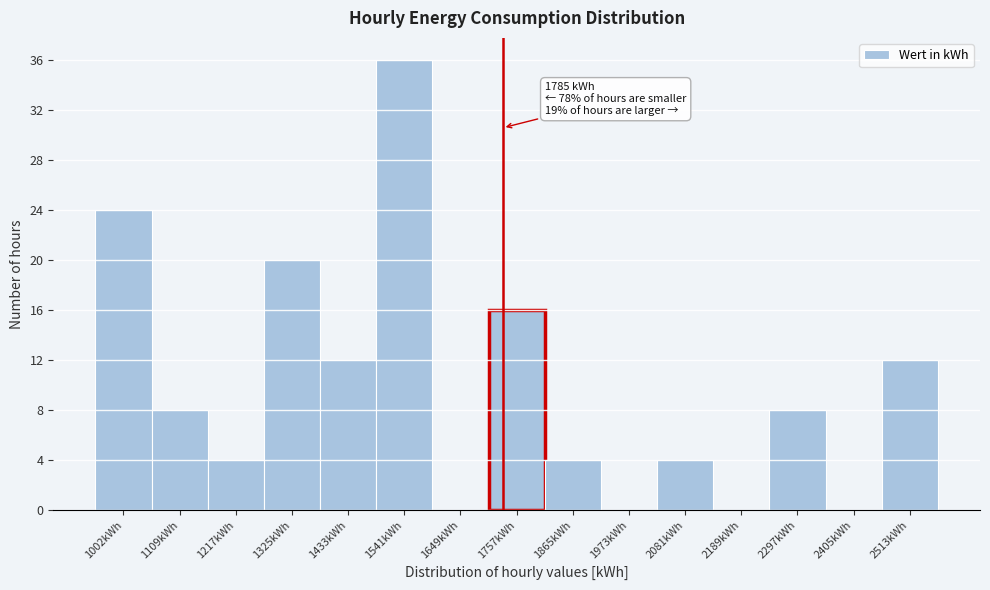

Reading left to right, what are all the values shown in this chart?

1002kWh=24	1109kWh=8	1217kWh=4	1325kWh=20	1433kWh=12	1541kWh=36	1649kWh=0	1757kWh=16	1865kWh=4	1973kWh=0	2081kWh=4	2189kWh=0	2297kWh=8	2405kWh=0	2513kWh=12